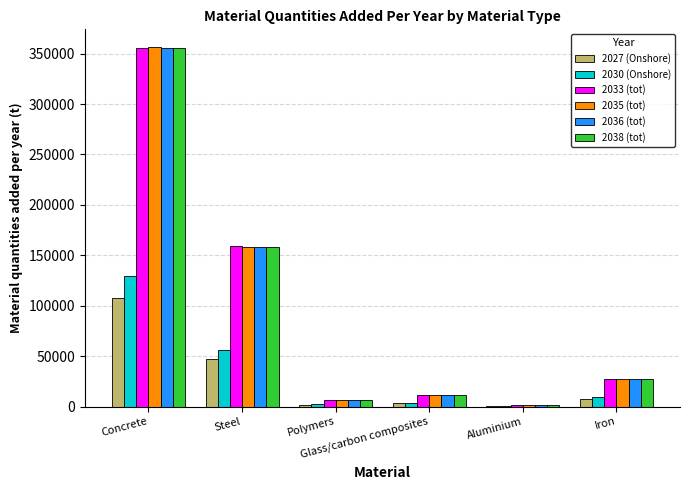

What is the highest value of the 2030 (Onshore) series?

129828.0